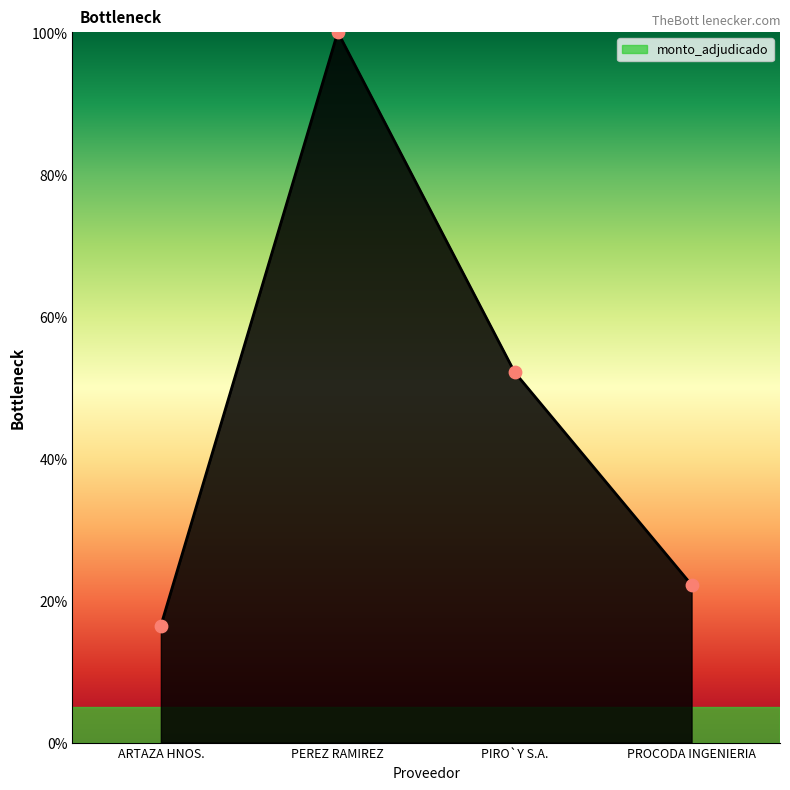

What is the change in value from PEREZ RAMIREZ to PIRO`Y S.A.?

-47.9